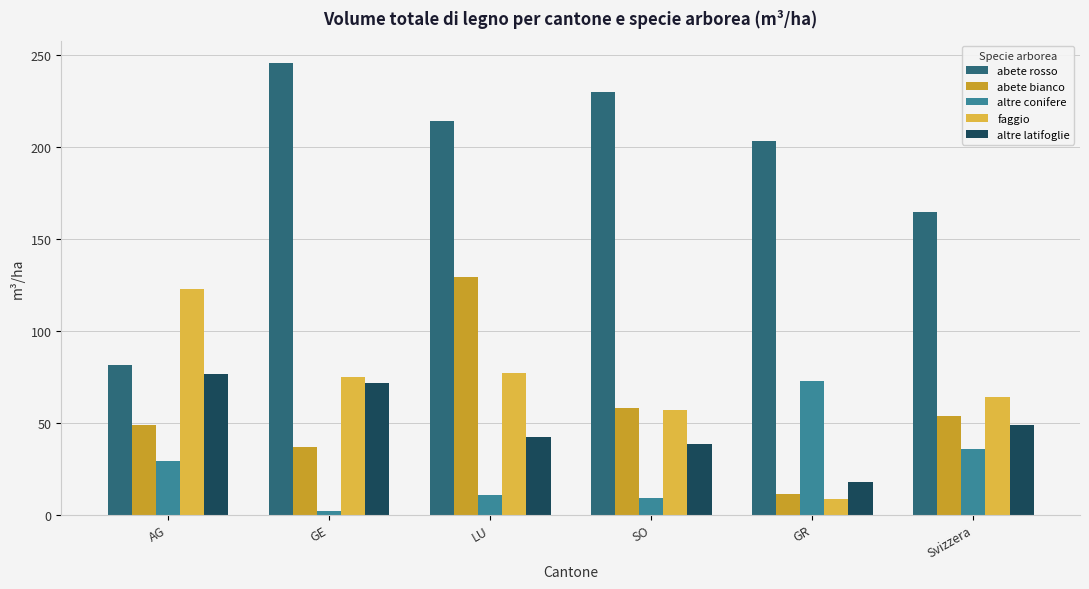

Are the bars horizontal?

No